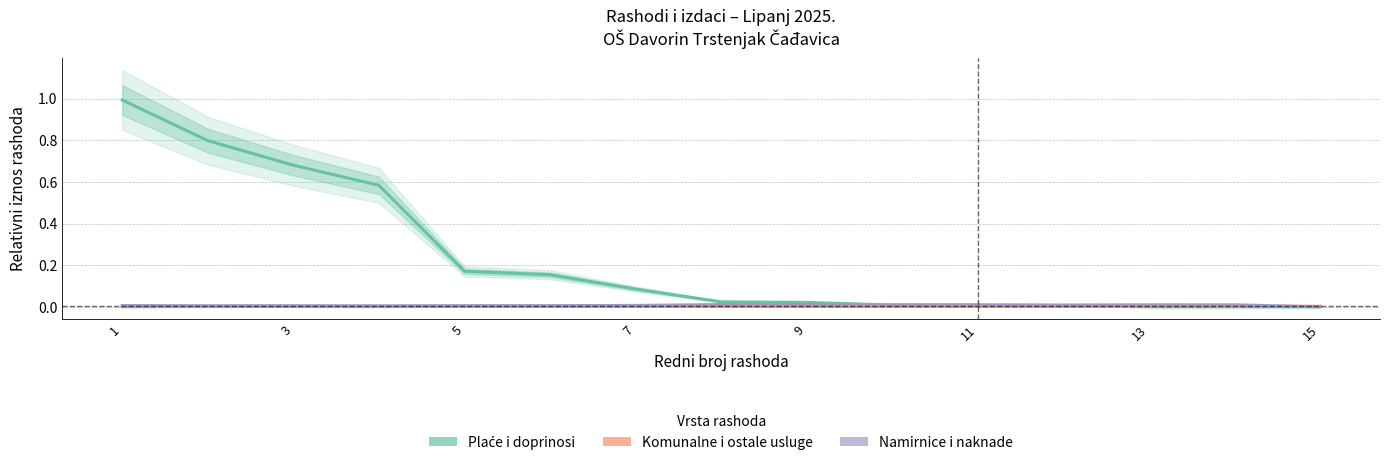

Does the chart display data point markers on the line(s)?

No